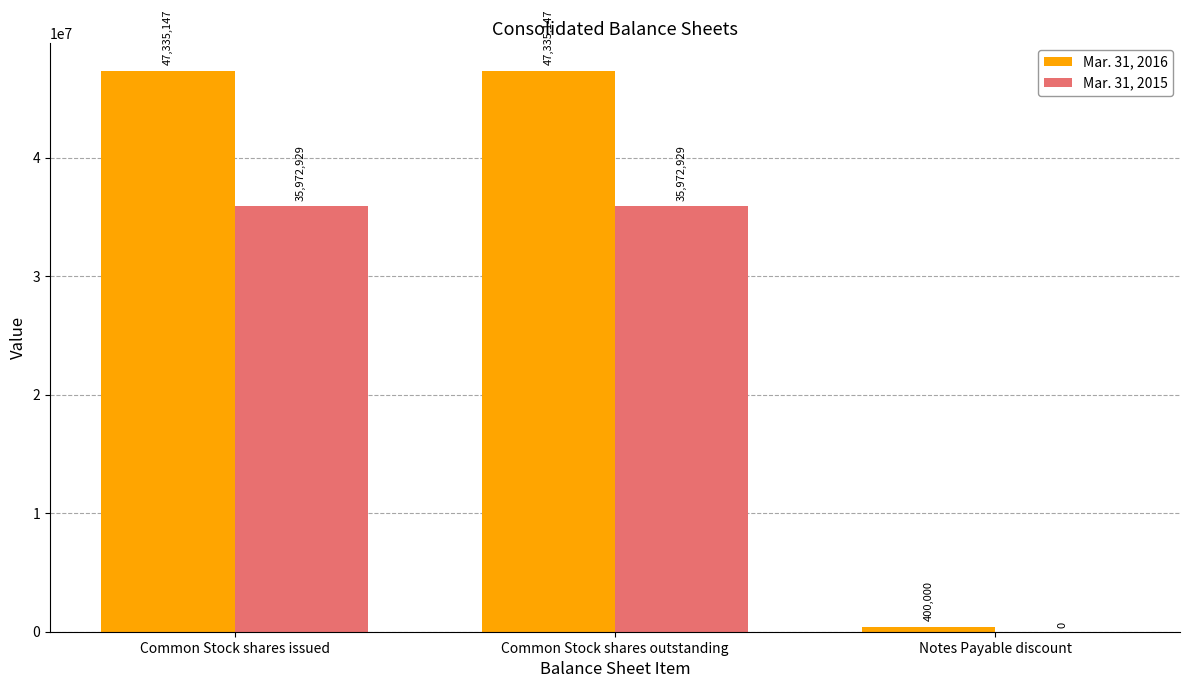

What is the maximum value shown in the chart?

47335147